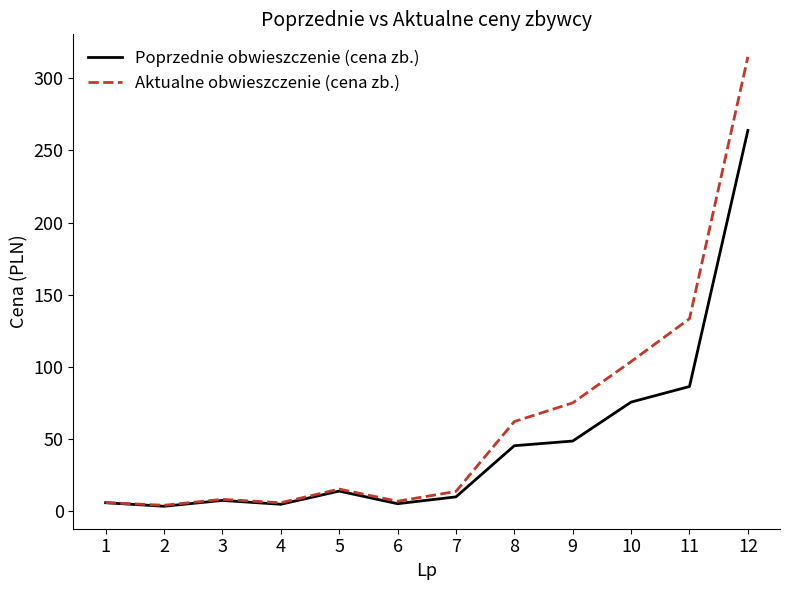

Which series has the largest range (max minus min)?

Aktualne obwieszczenie (cena zb.)